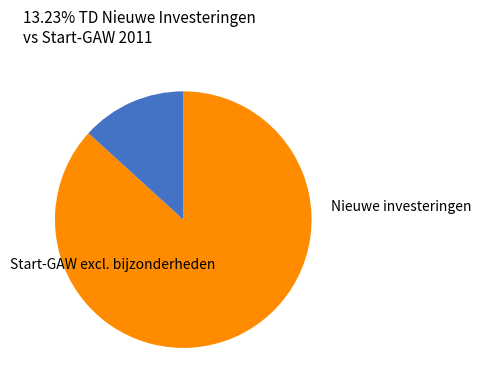

How many slices are in this pie chart?

2